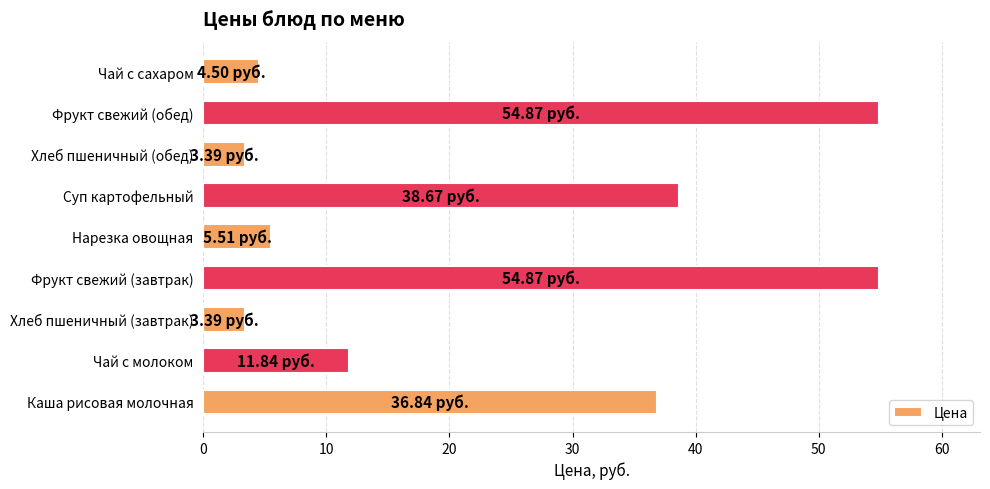

What is the change in value from Чай с молоком to Фрукт свежий (завтрак)?

+43.0